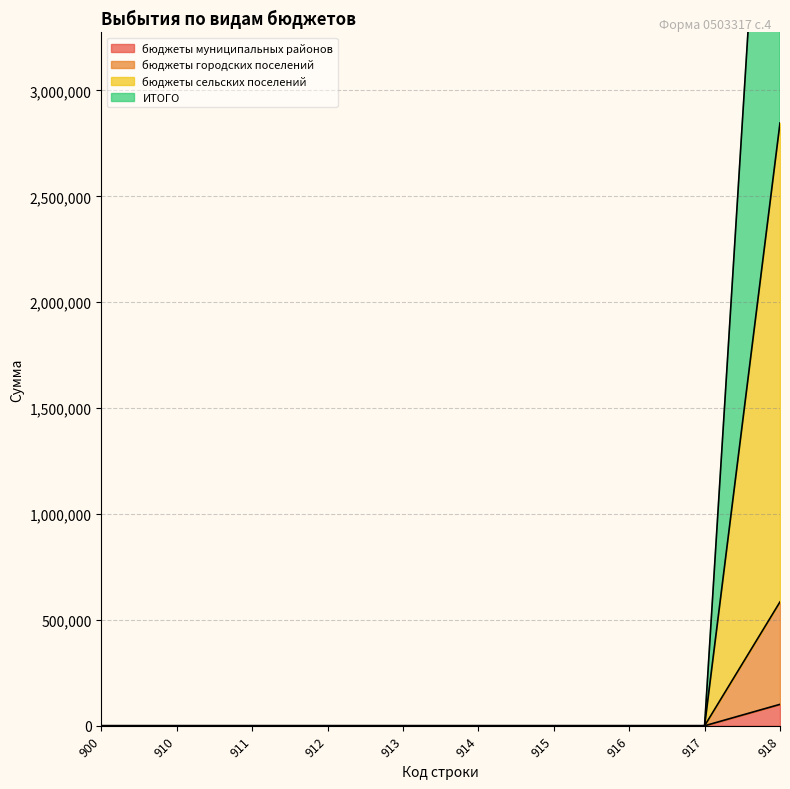

Rank the categories by бюджеты городских поселений value from highest to lowest.

918, 900, 910, 911, 912, 913, 914, 915, 916, 917